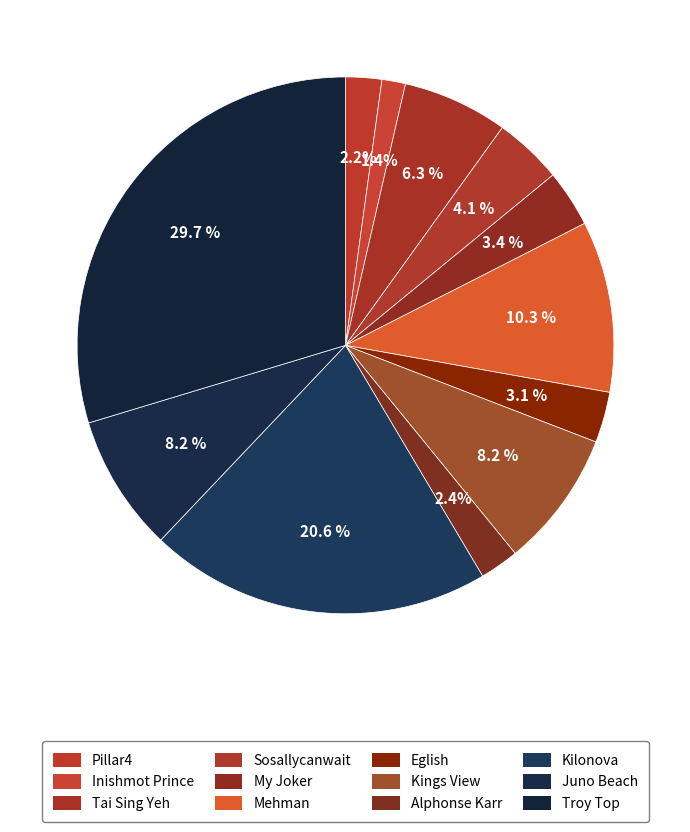

To the nearest percent, what is the difference between the largest and smallest slice percentages?

28%